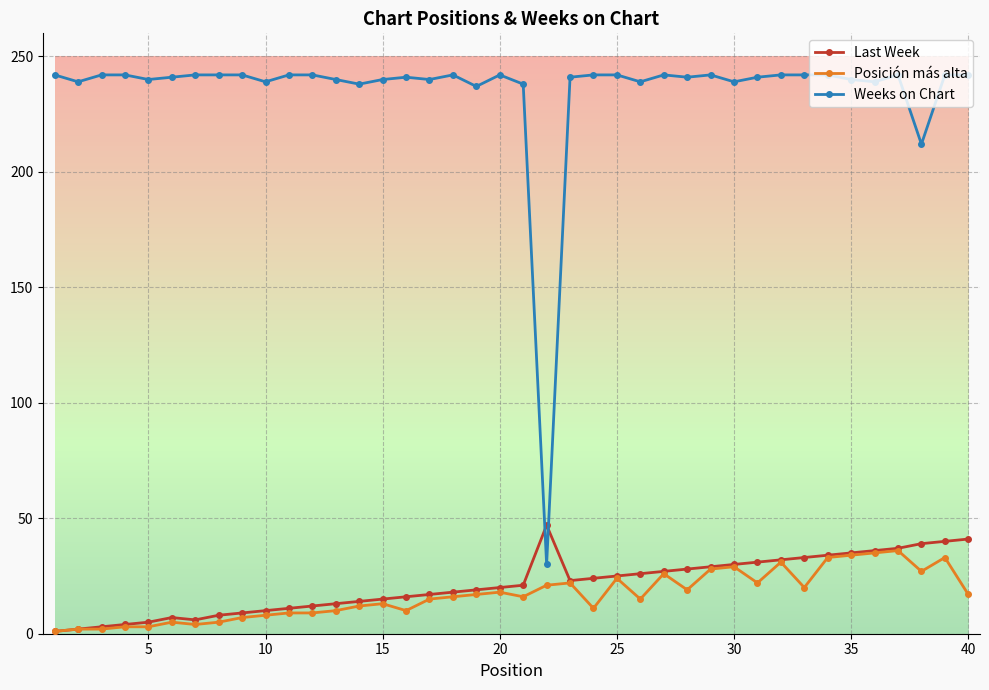

True or false: Posición más alta and Weeks on Chart cross at least once.

False